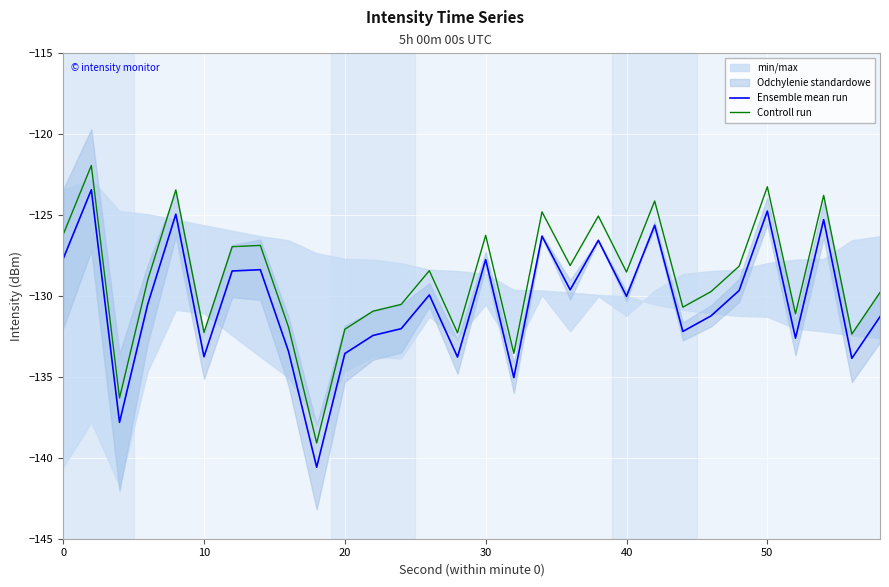

True or false: Ensemble mean run and Controll run cross at least once.

False